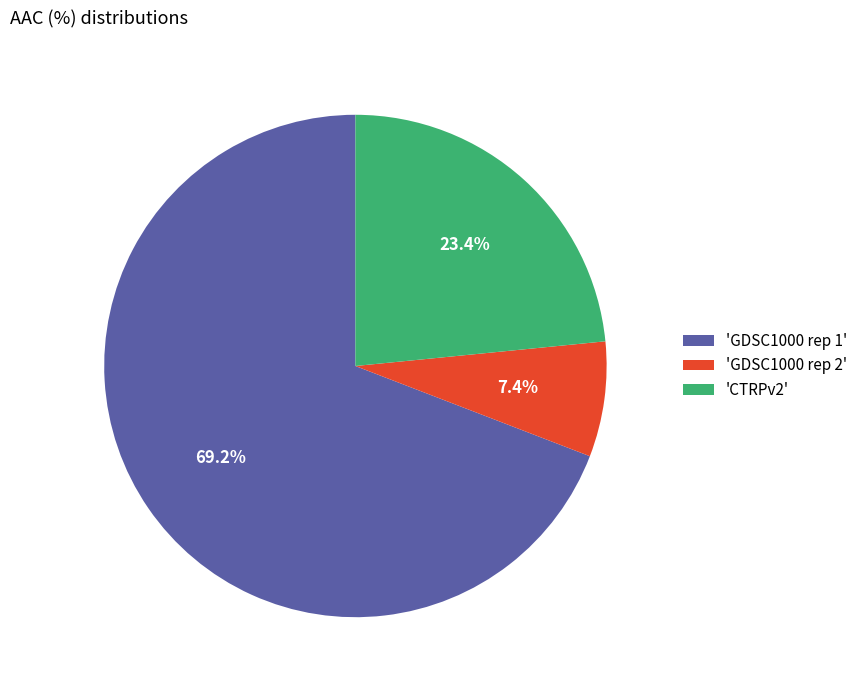

What is the smallest slice in the pie chart?

'GDSC1000 rep 2'